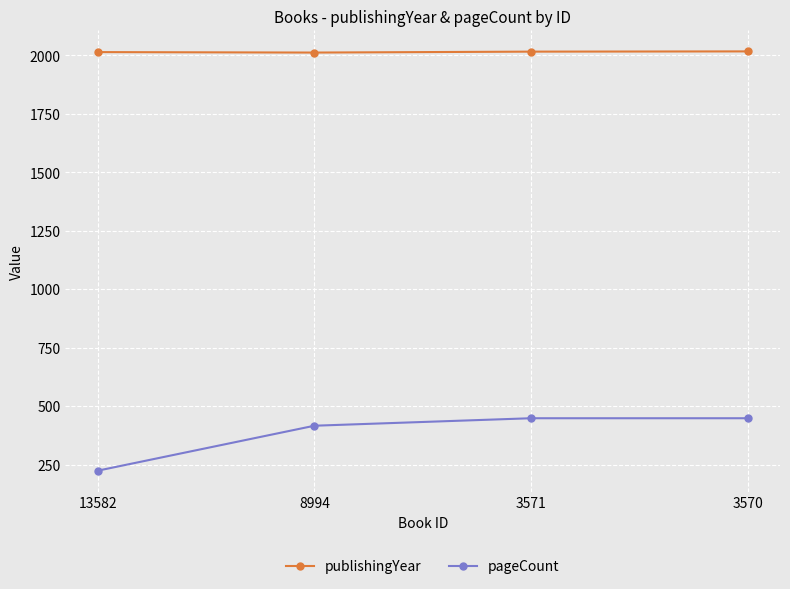

At which category does the chart reach its minimum across all series?

13582